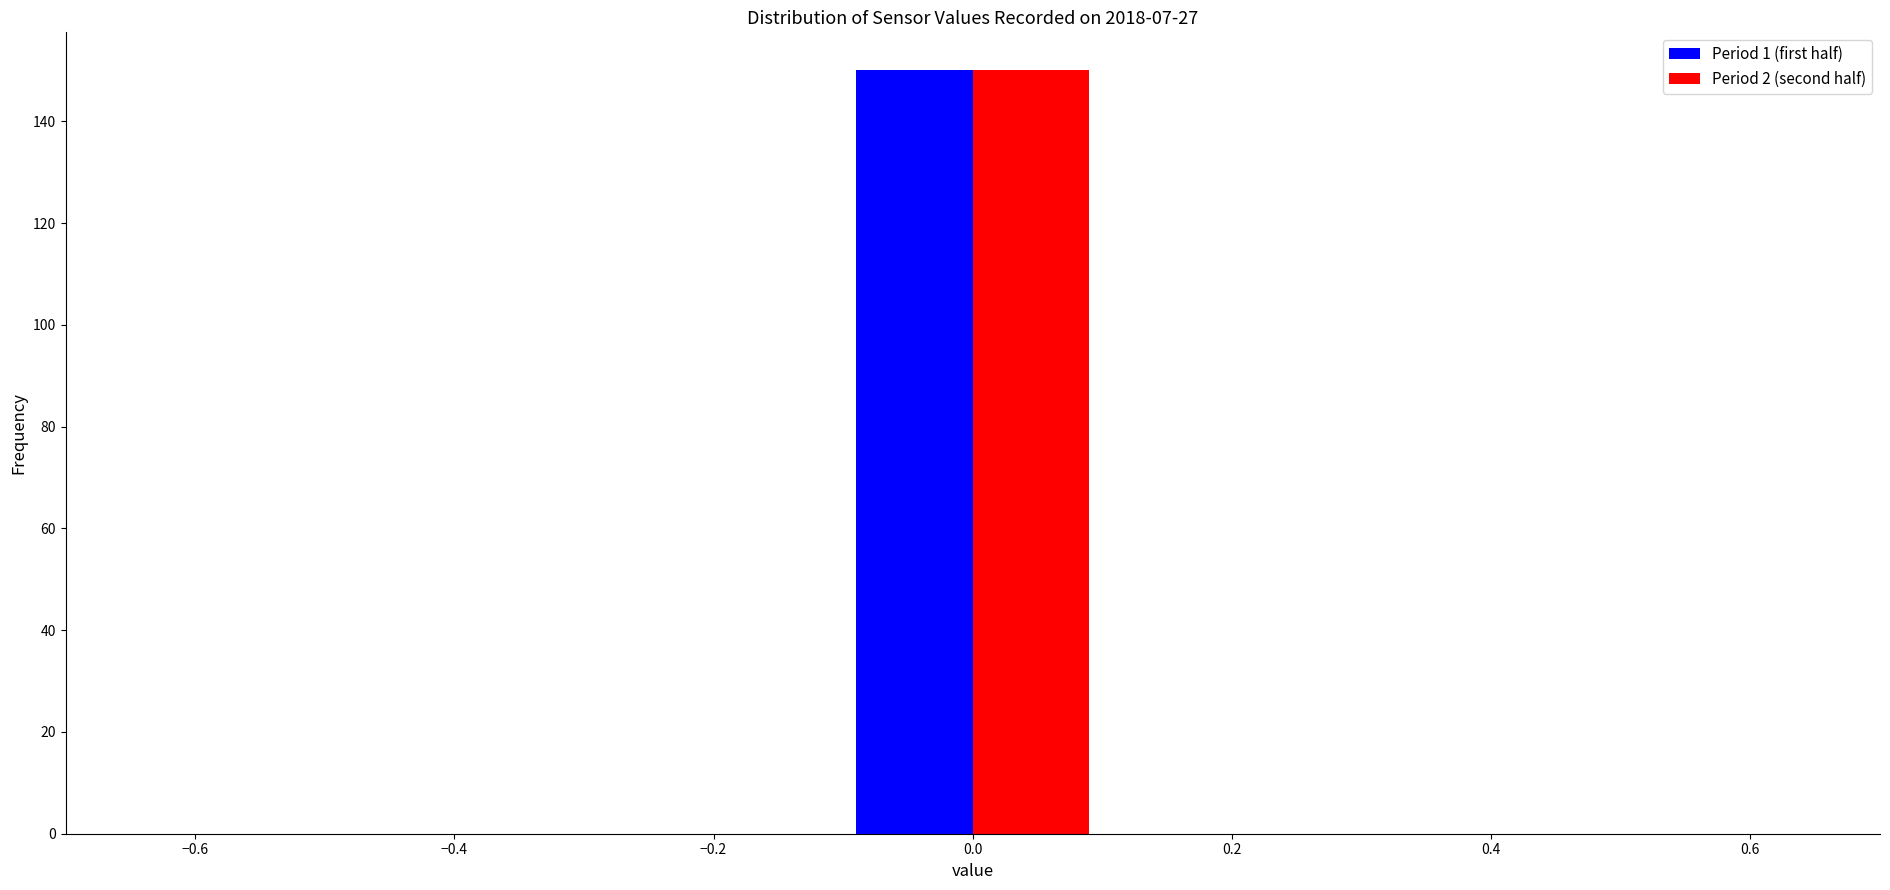

Reading left to right, transcribe this chart: for each range on the x-axis, give the height of each series' bar. The values are not printed on the chart, so give them approximately, as read against the axis.

-0.5 to -0.3: Period 1 (first half)=0	Period 2 (second half)=0
-0.3 to -0.1: Period 1 (first half)=0	Period 2 (second half)=0
-0.1 to 0.1: Period 1 (first half)=150	Period 2 (second half)=150
0.1 to 0.3: Period 1 (first half)=0	Period 2 (second half)=0
0.3 to 0.5: Period 1 (first half)=0	Period 2 (second half)=0